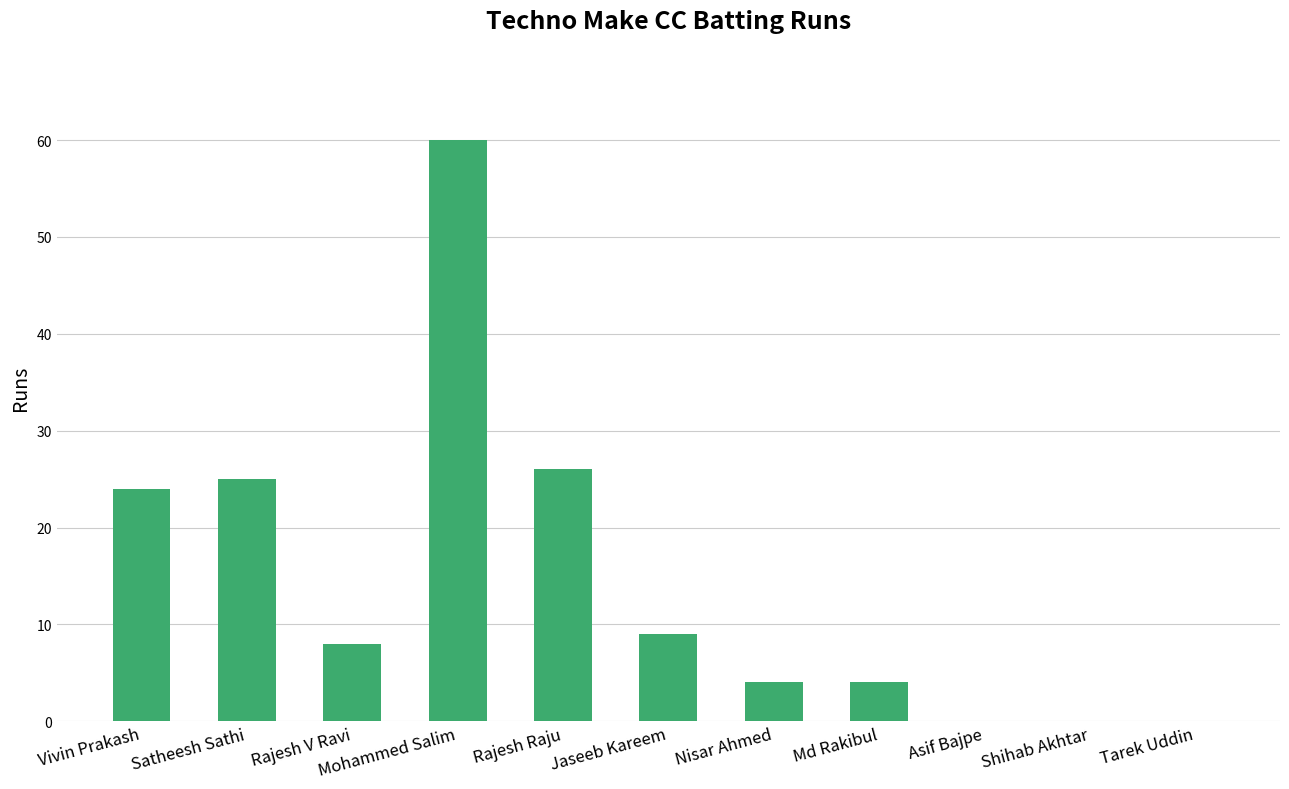

Reading left to right, extract all data points from this chart.

24	25	8	60	26	9	4	4	0	0	0